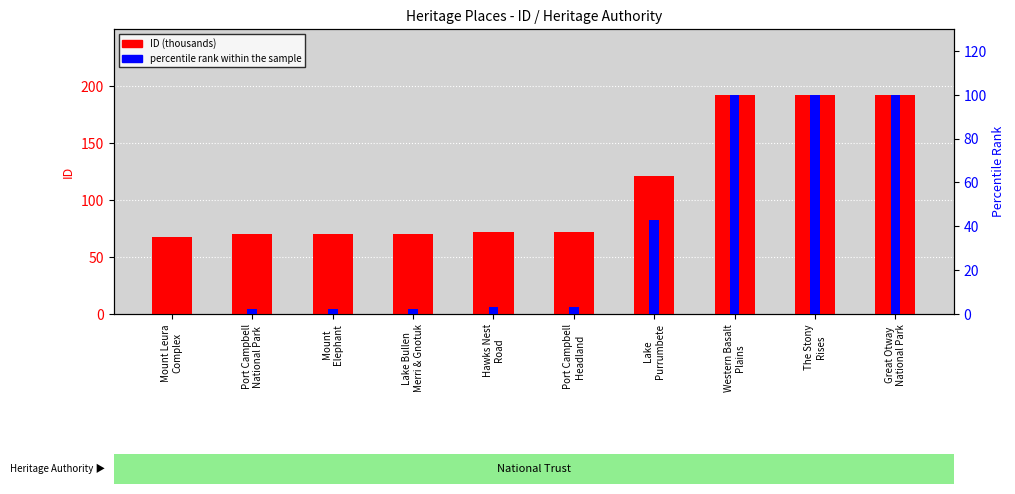

Is it true that ID (thousands) equals 338.5 at Western Basalt
Plains?

False